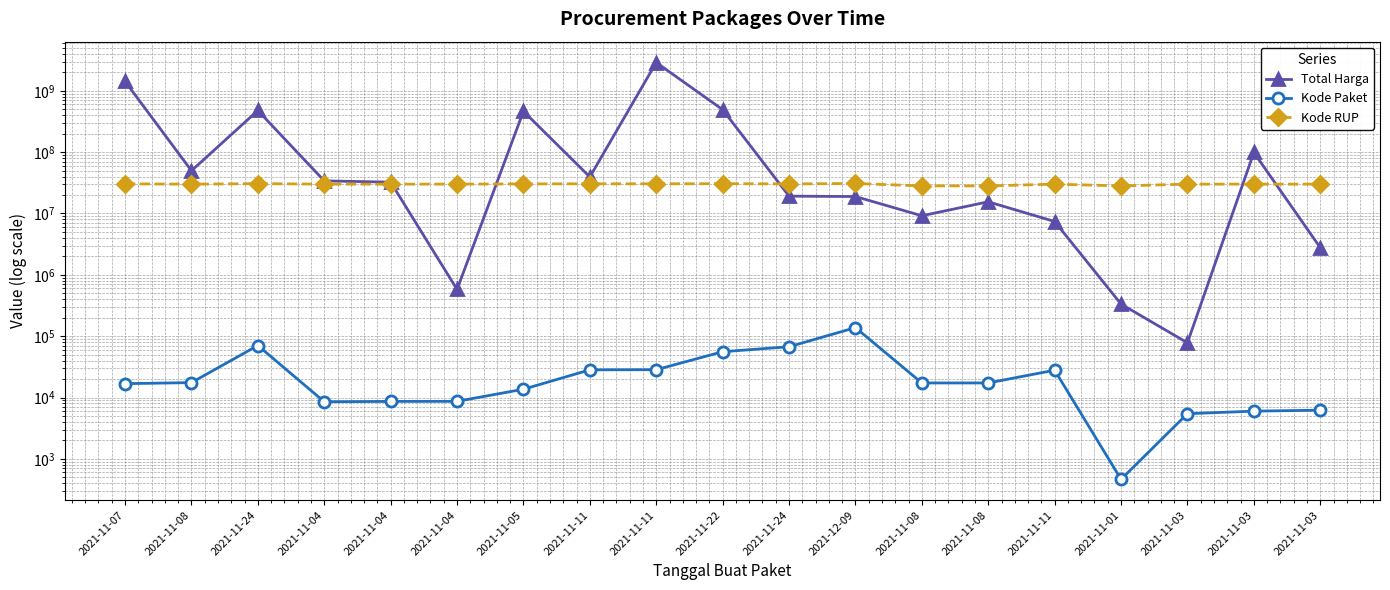

At 2021-11-24, list the series in order from smallest to largest.

Kode Paket, Kode RUP, Total Harga